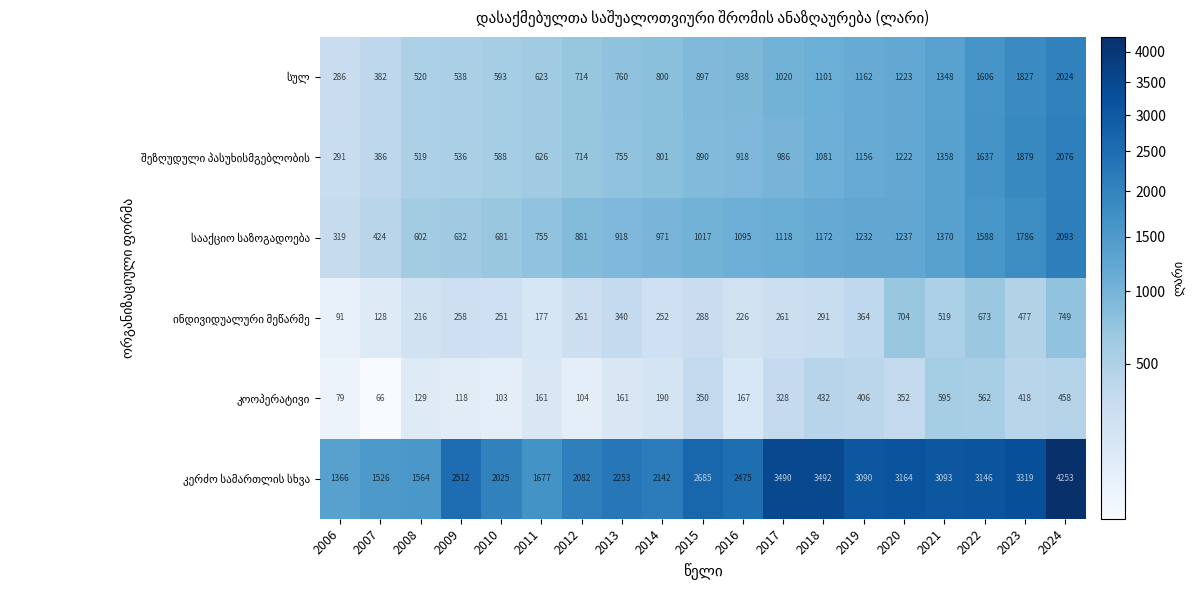

Which category has the lowest value across all series?

2007